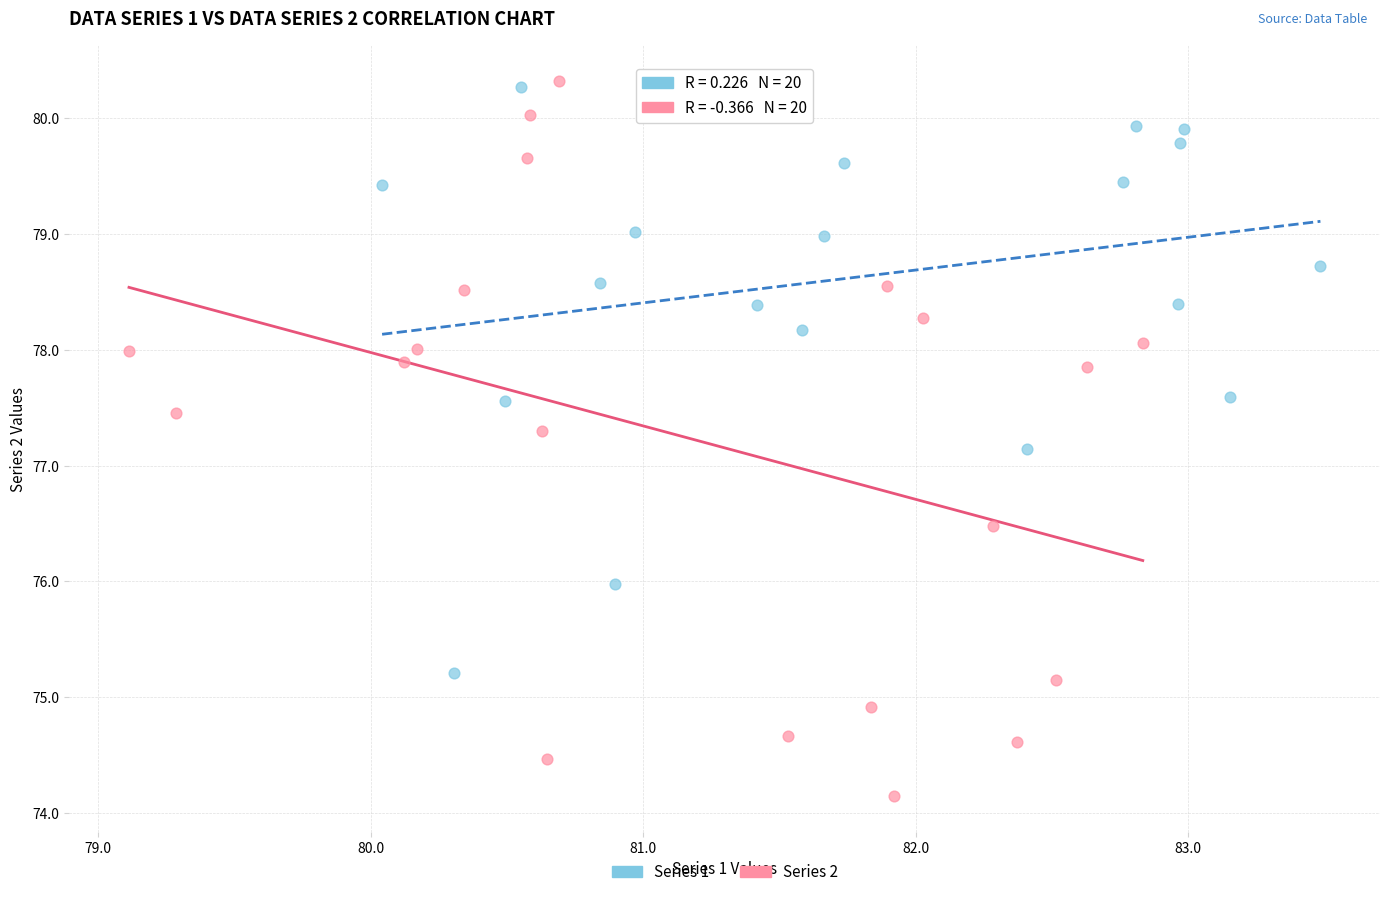

Which series reaches the minimum Y coordinate?

Series 2